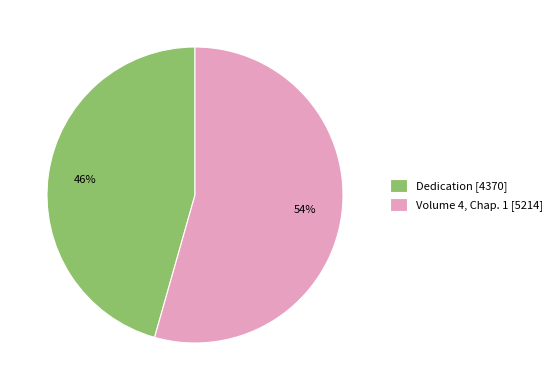

Between Dedication [4370] and Volume 4, Chap. 1 [5214], which is larger?

Volume 4, Chap. 1 [5214]